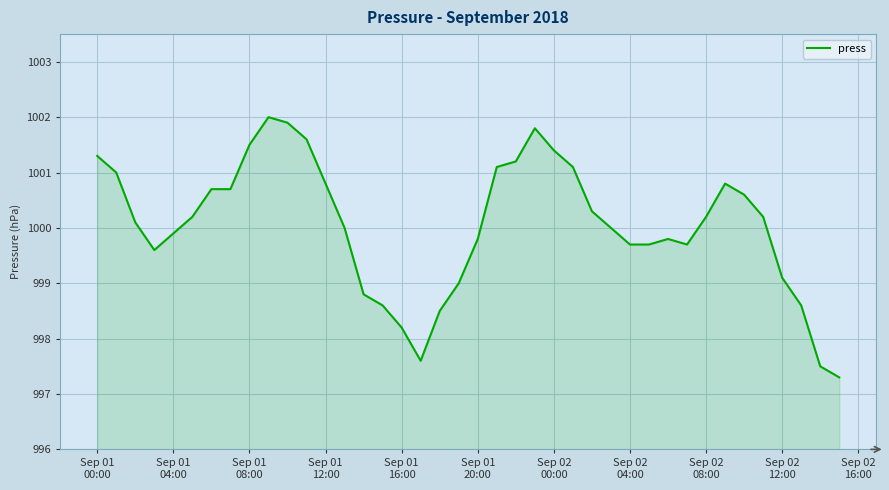

What is the minimum value shown in the chart?

997.3